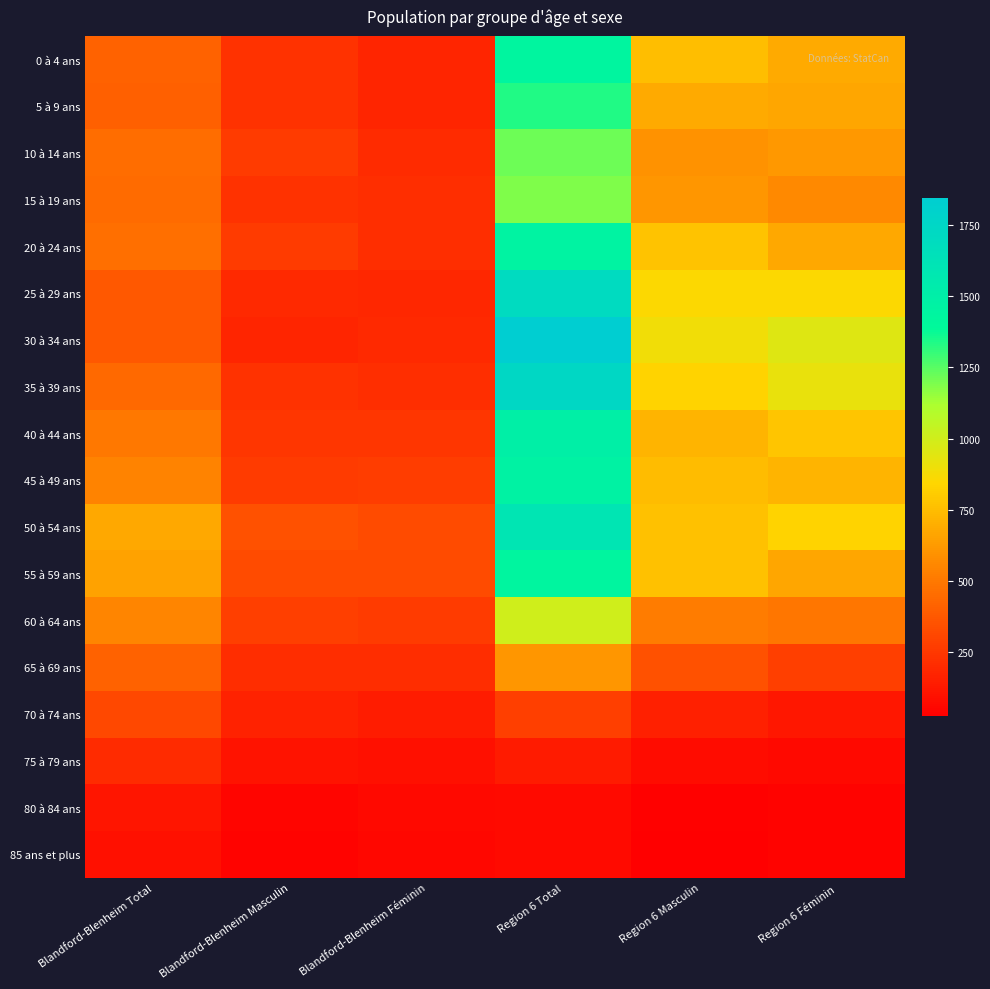

What is the smallest value displayed?

25